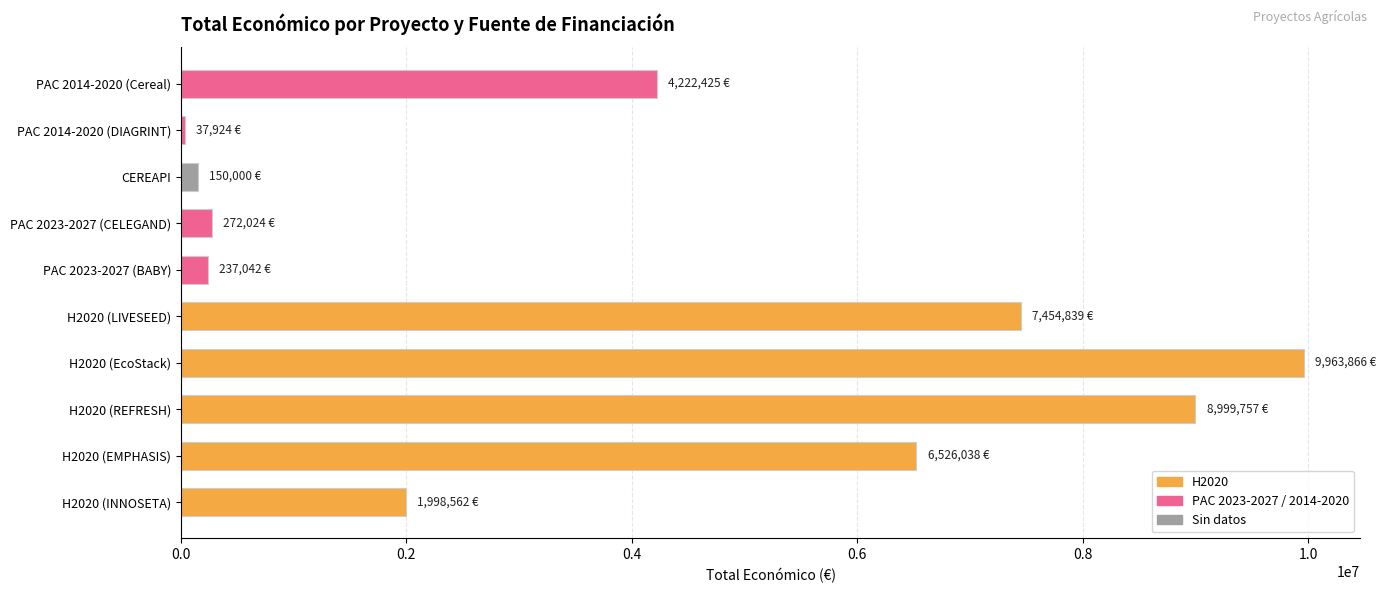

What is the minimum value shown in the chart?

37924